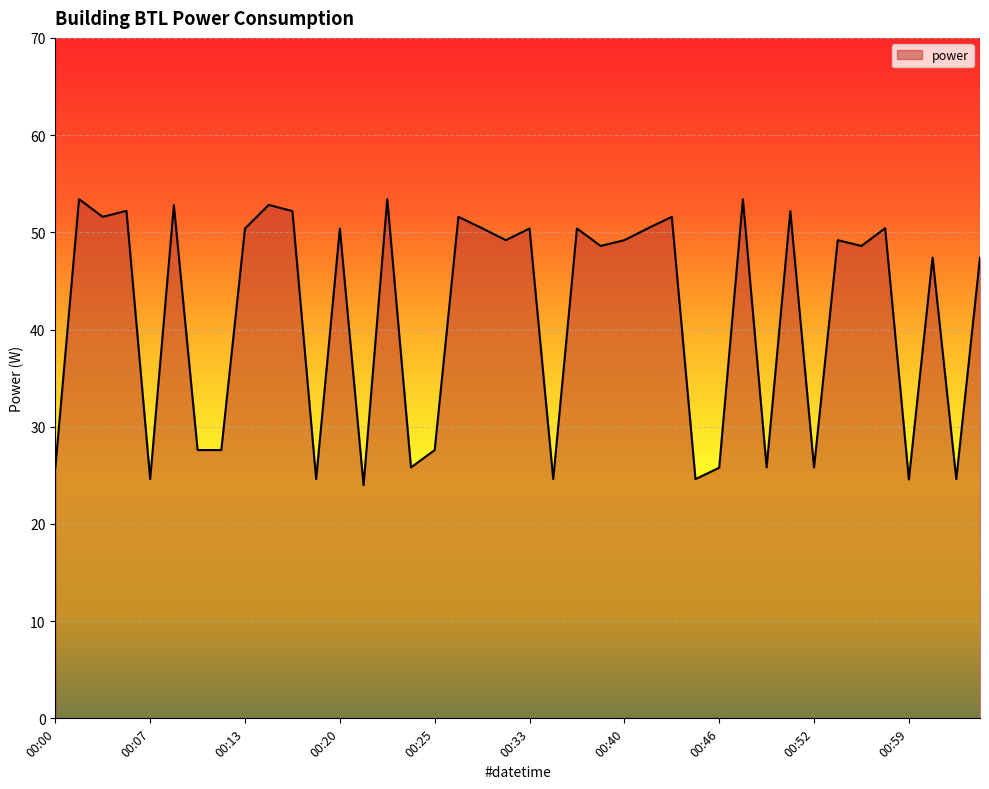

What is the smallest value displayed?

24.0